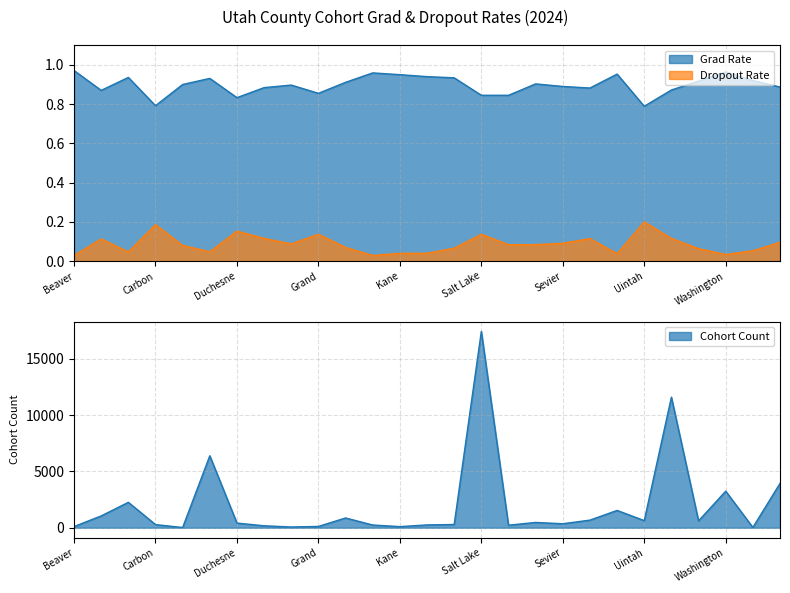

Count the Dropout Rate values in the range 0 to 1.

27